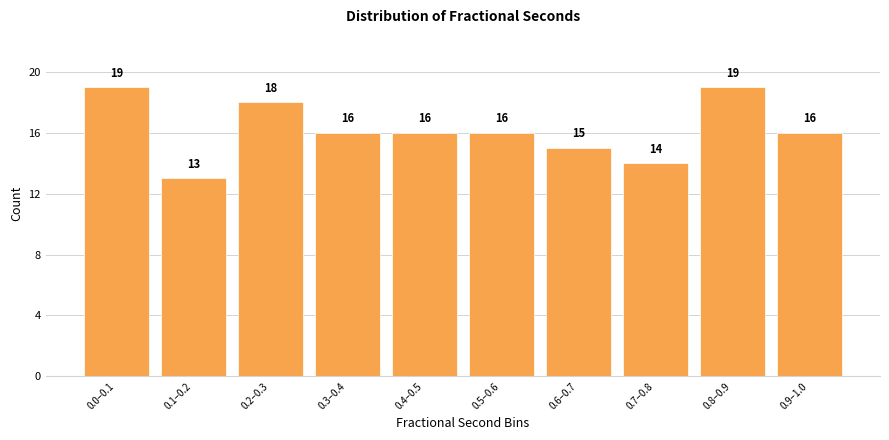

Reading left to right, list all the values displayed in this chart.

0.0–0.1=19	0.1–0.2=13	0.2–0.3=18	0.3–0.4=16	0.4–0.5=16	0.5–0.6=16	0.6–0.7=15	0.7–0.8=14	0.8–0.9=19	0.9–1.0=16